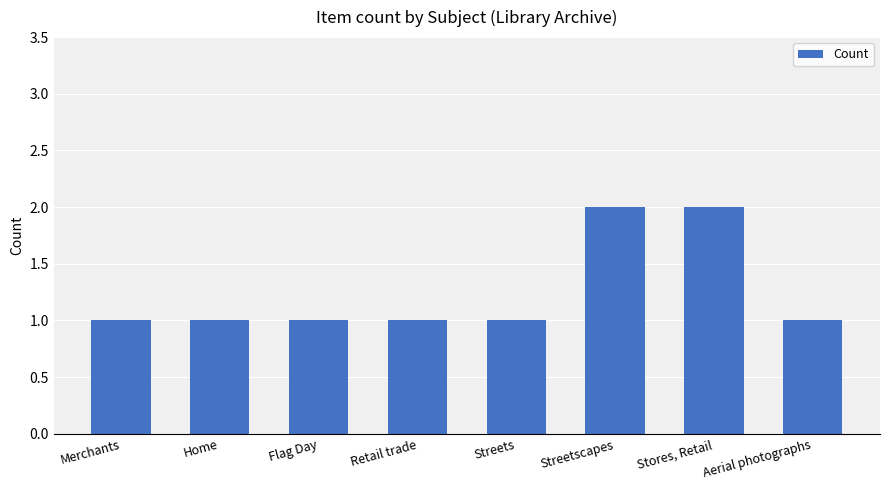

What position from the right is Merchants?

8